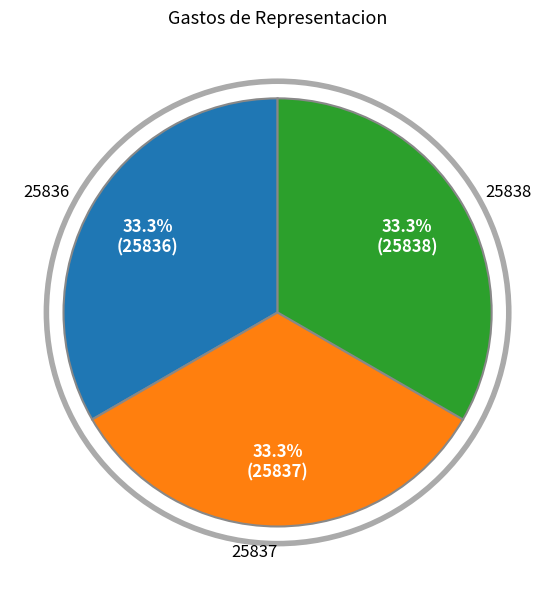

True or false: 25838 accounts for 20% of the total.

False